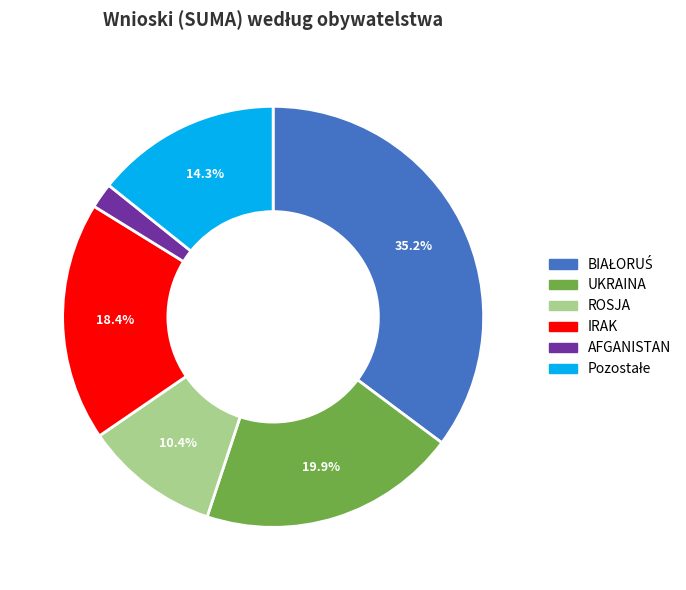

To the nearest percent, what is the difference between the largest and smallest slice percentages?

33%